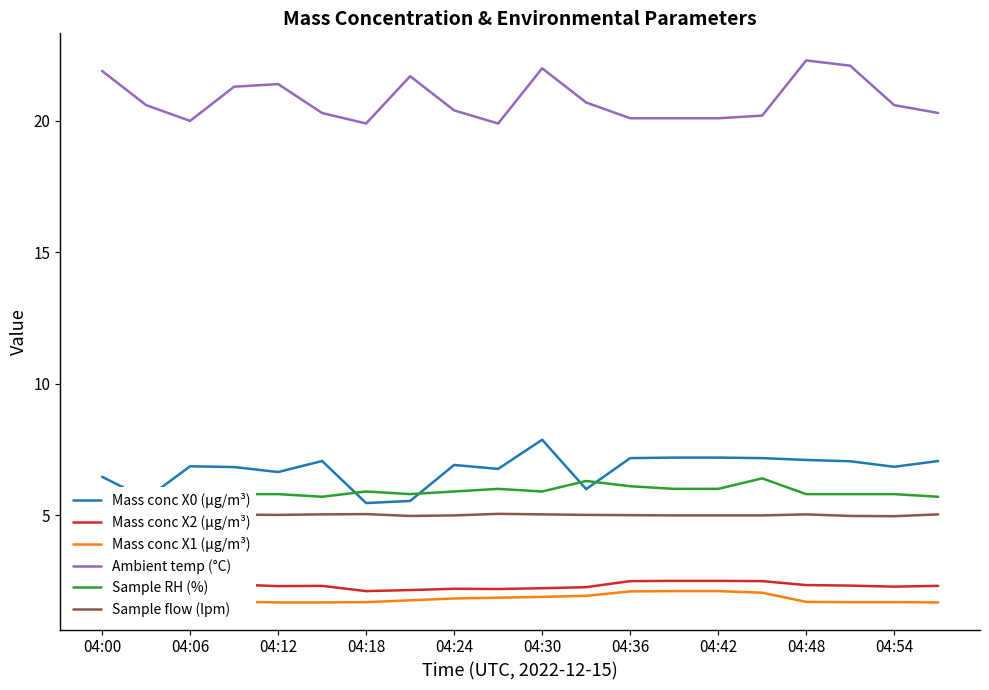

True or false: Sample flow (lpm) and Ambient temp (°C) cross at least once.

False